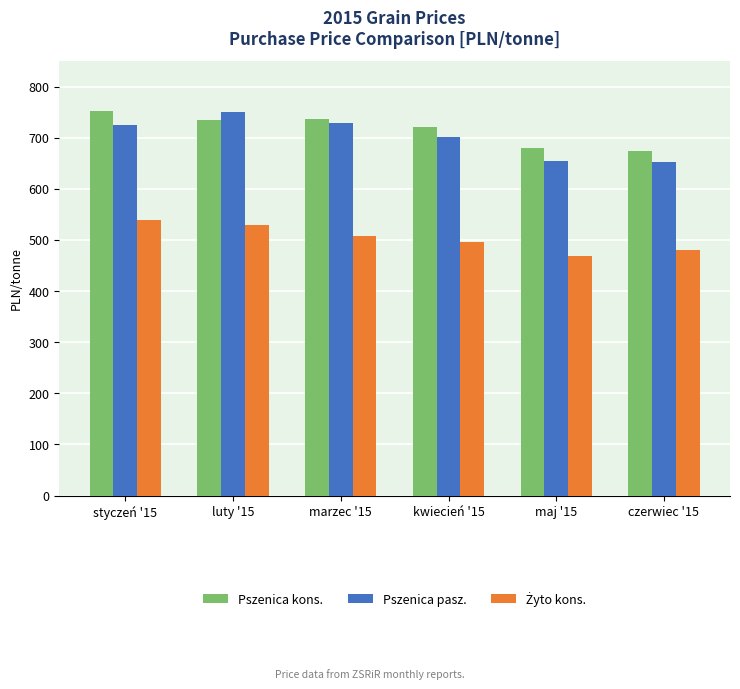

What is the difference between the highest and lowest values at kwiecień '15?

225.1